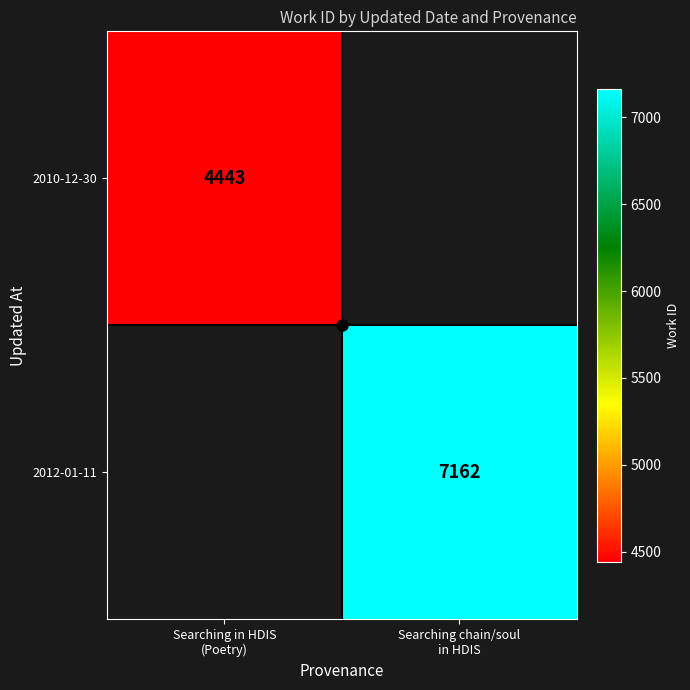

Is it true that 2010-12-30 equals 4443.0 at Searching in HDIS (Poetry)?

True